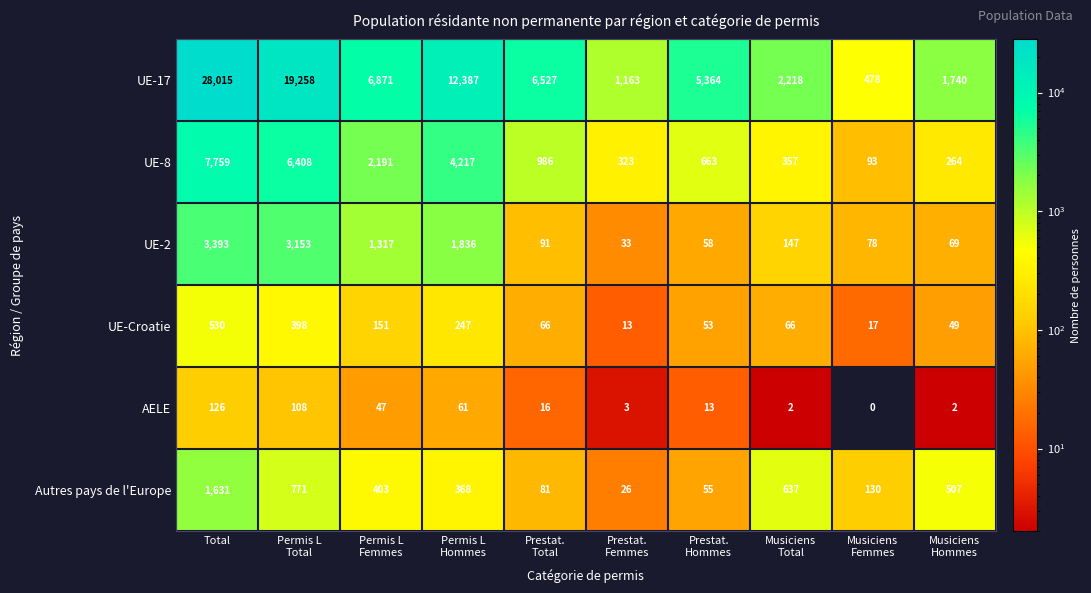

What is the greatest value displayed?

28015